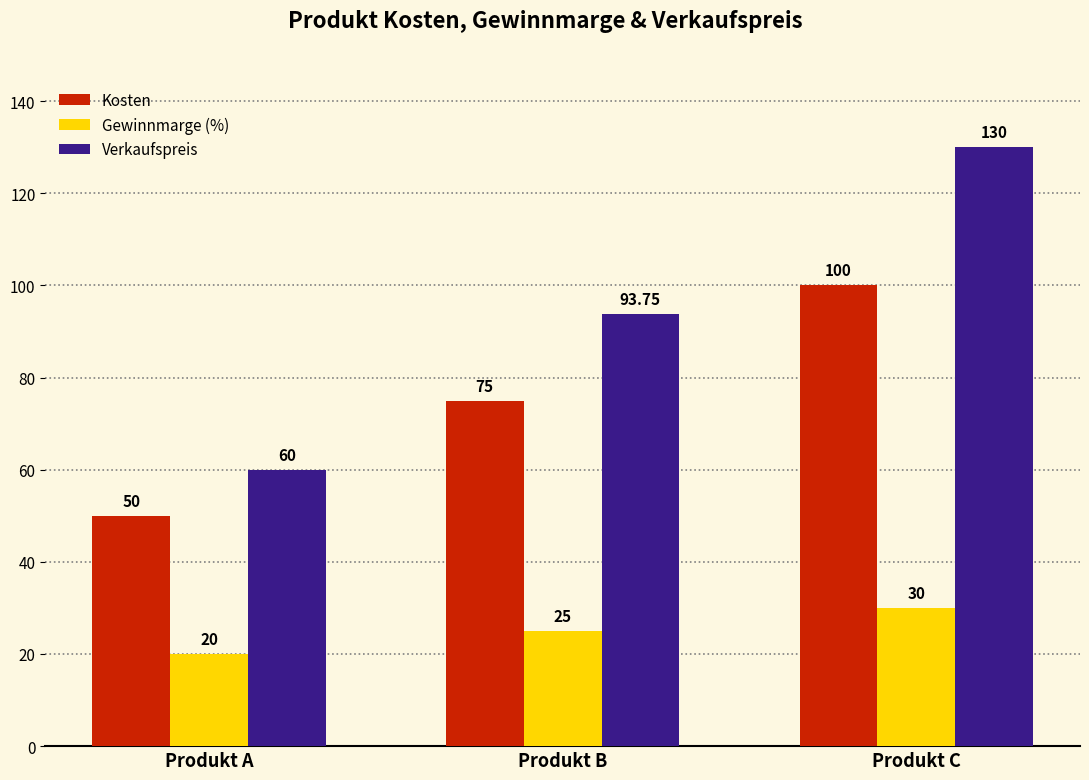

Read the Verkaufspreis value at Produkt A.

60.0